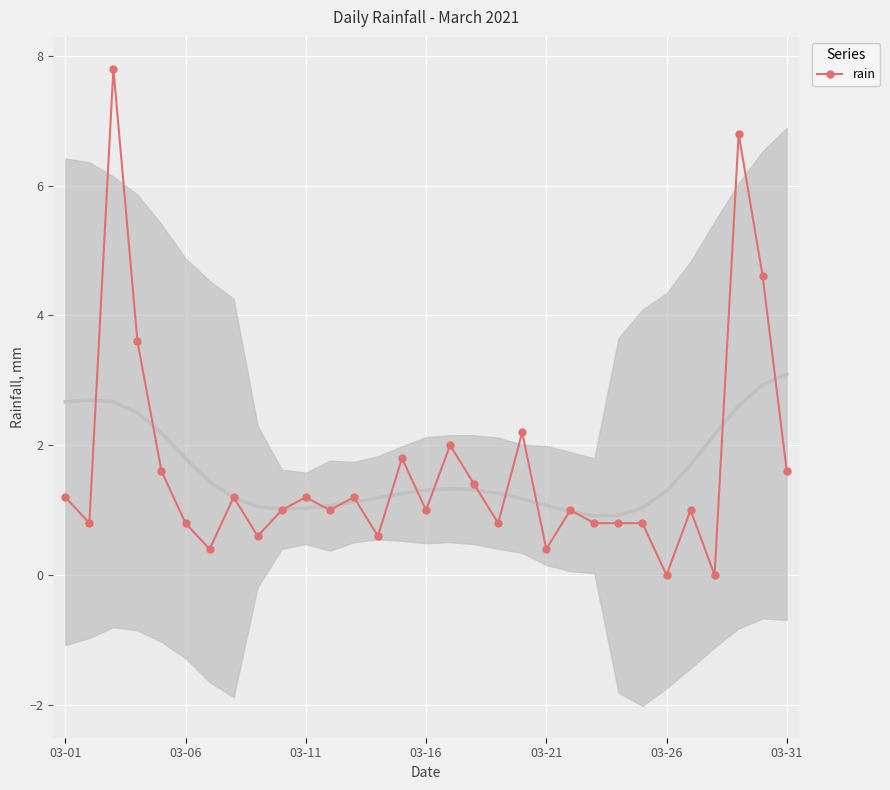

Reading left to right, what are all the values shown in this chart?

1.2	0.8	7.8	3.6	1.6	0.8	0.4	1.2	0.6	1.0	1.2	1.0	1.2	0.6	1.8	1.0	2.0	1.4	0.8	2.2	0.4	1.0	0.8	0.8	0.8	0.0	1.0	0.0	6.8	4.6	1.6